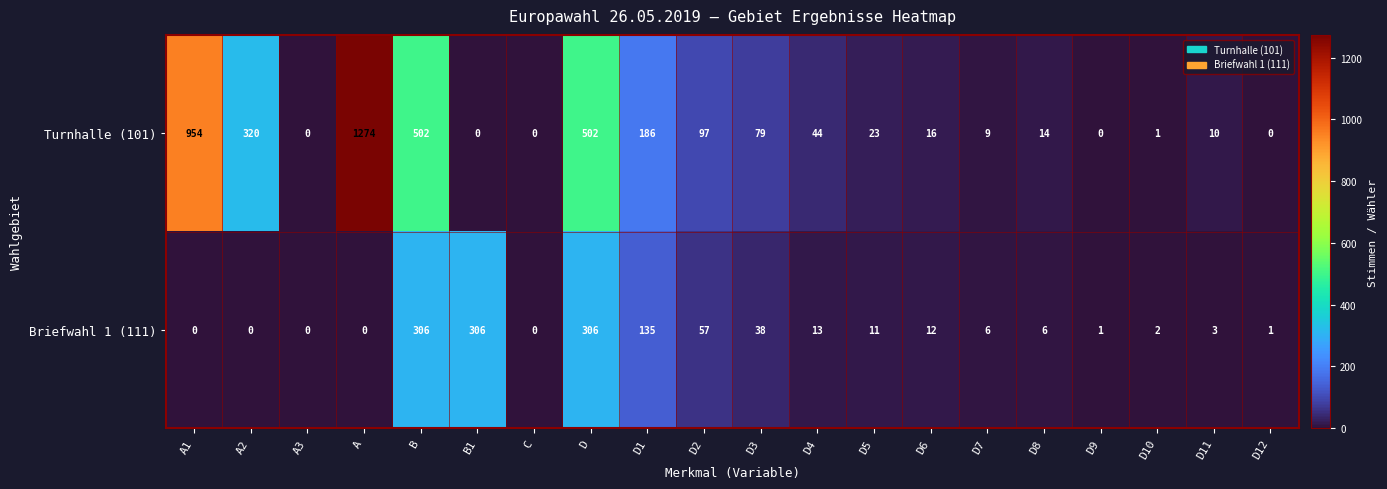

Which series has the largest range (max minus min)?

Turnhalle (101)